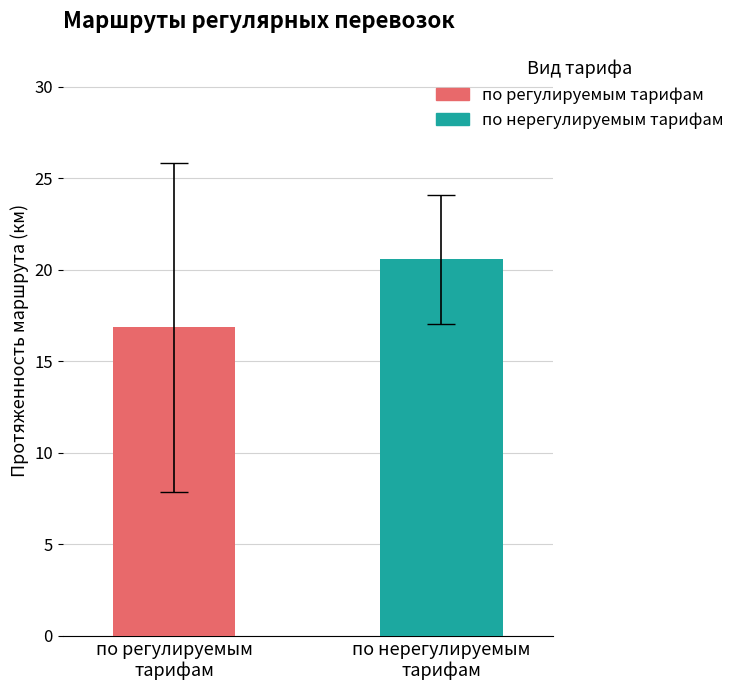

Which series has the widest spread of values?

по регулируемым тарифам